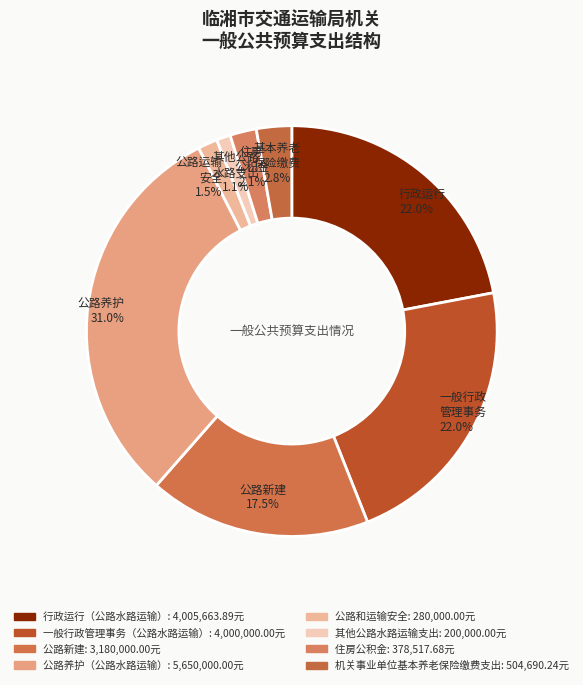

Is it true that 一般行政管理事务（公路水路运输） is 22% of the pie?

True